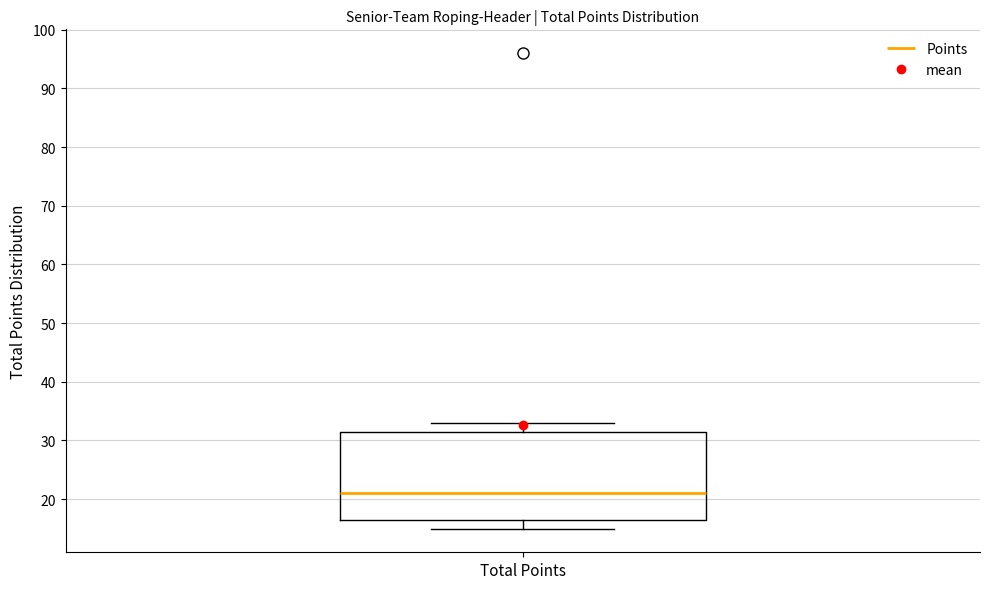

Read this box plot against the y-axis: the position of the median line, the range covered by the box, and the ends of both whiskers. The values are not printed on the chart, so give them approximately, as read against the axis.

median 21, box 17 to 32, whiskers 15 to 33